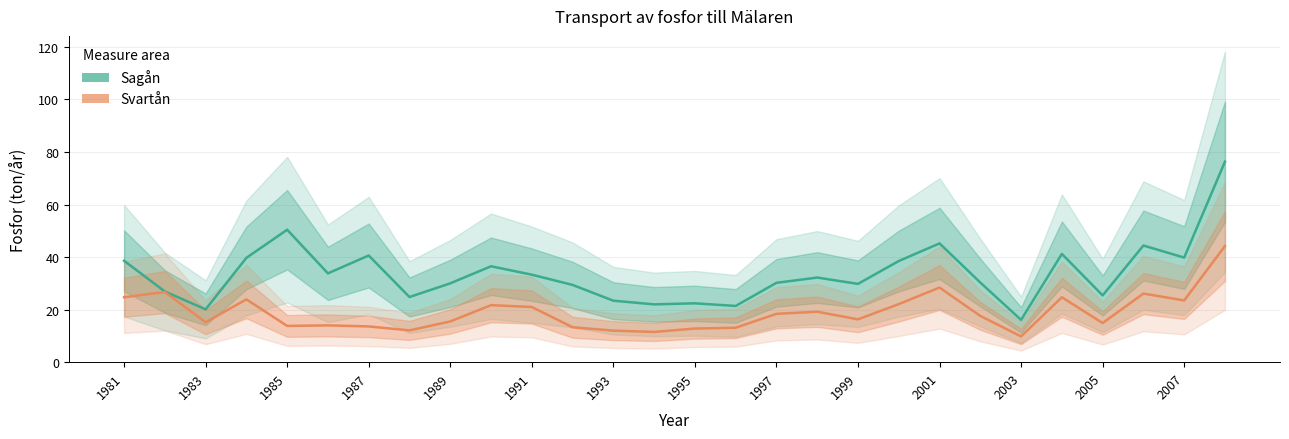

Is it true that Svartån equals 7.8 at 1995?

False